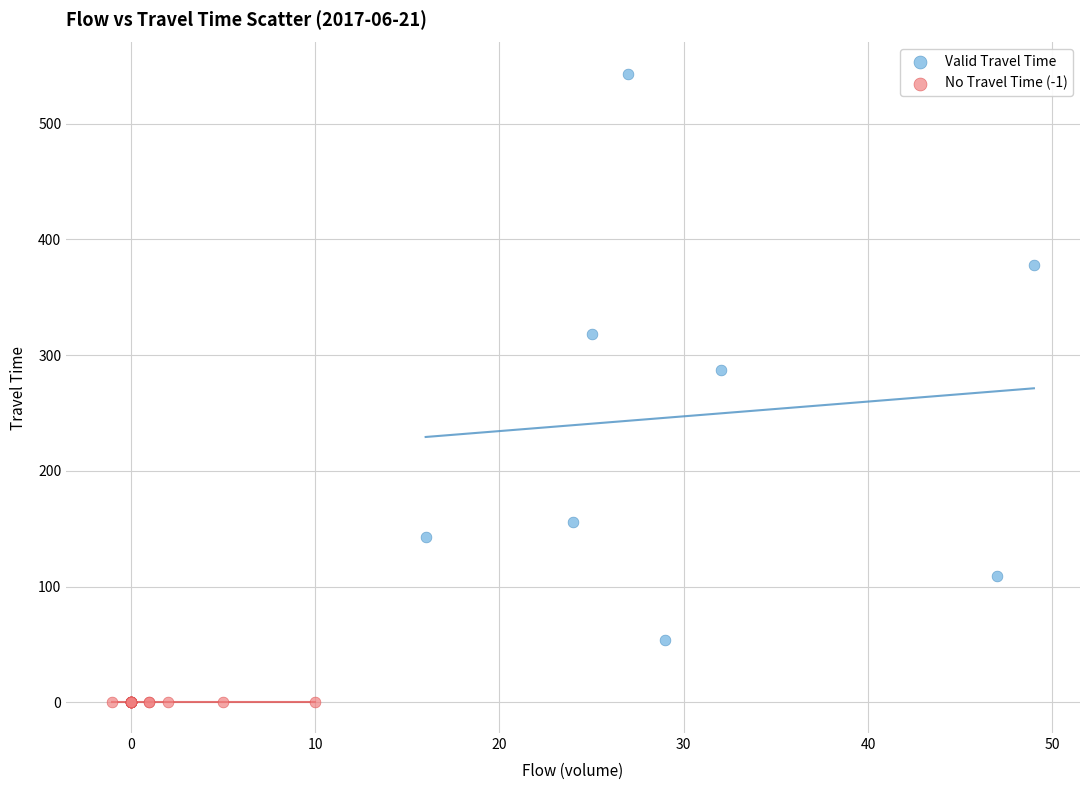

Which series reaches the minimum Y coordinate?

No Travel Time (-1)